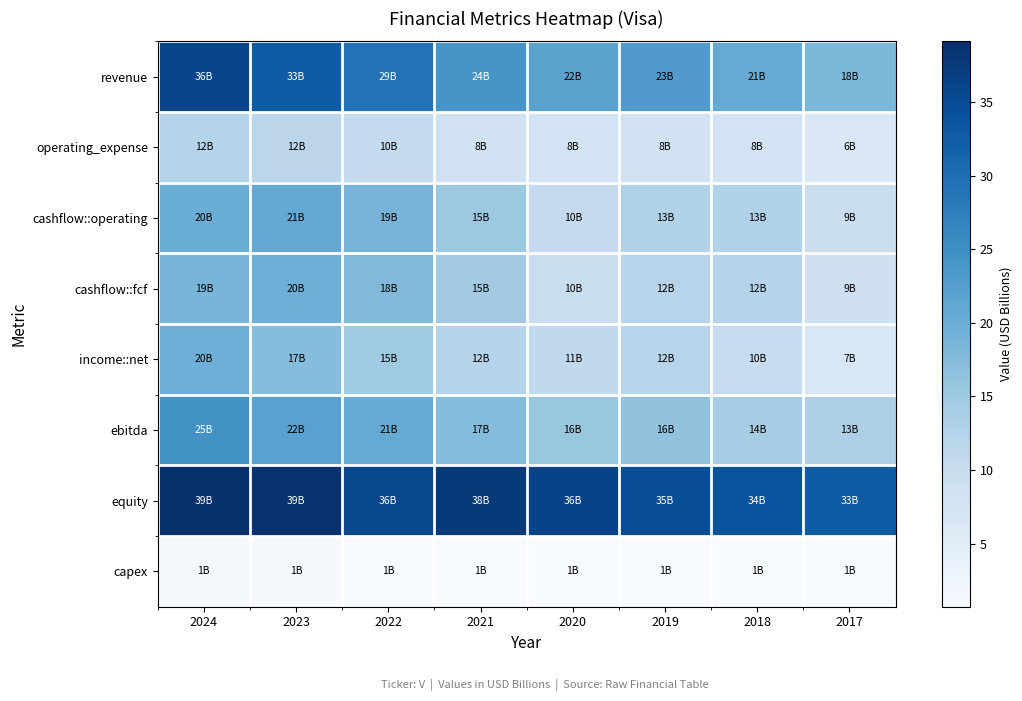

Reading left to right, what are all the values shown in this chart?

revenue: 2024=35.9	2023=32.7	2022=29.3	2021=24.1	2020=21.8	2019=23.0	2018=20.6	2017=18.4
operating_expense: 2024=12.3	2023=11.7	2022=10.5	2021=8.3	2020=7.8	2019=8.0	2018=7.7	2017=6.2
cashflow::operating: 2024=19.9	2023=20.8	2022=18.8	2021=15.2	2020=10.4	2019=12.8	2018=12.9	2017=9.3
cashflow::fcf: 2024=18.7	2023=19.7	2022=17.9	2021=14.5	2020=9.7	2019=12.0	2018=12.2	2017=8.6
income::net: 2024=19.7	2023=17.3	2022=15.0	2021=12.3	2020=10.9	2019=12.1	2018=10.3	2017=6.7
ebitda: 2024=24.6	2023=21.9	2022=20.5	2021=17.4	2020=15.6	2019=16.3	2018=14.2	2017=13.3
equity: 2024=39.1	2023=38.7	2022=35.6	2021=37.6	2020=36.2	2019=34.7	2018=34.0	2017=32.8
capex: 2024=1.3	2023=1.1	2022=1.0	2021=0.7	2020=0.7	2019=0.8	2018=0.7	2017=0.7